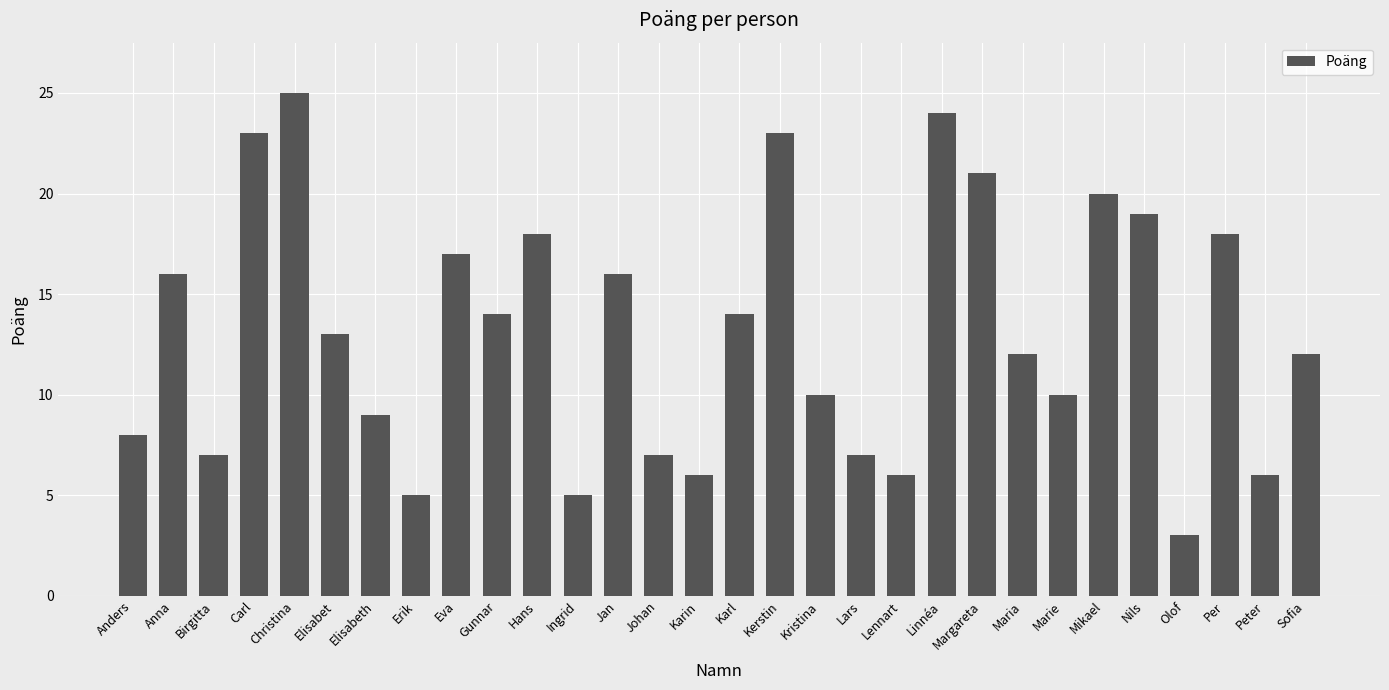

What is the difference between the maximum and minimum values?

22